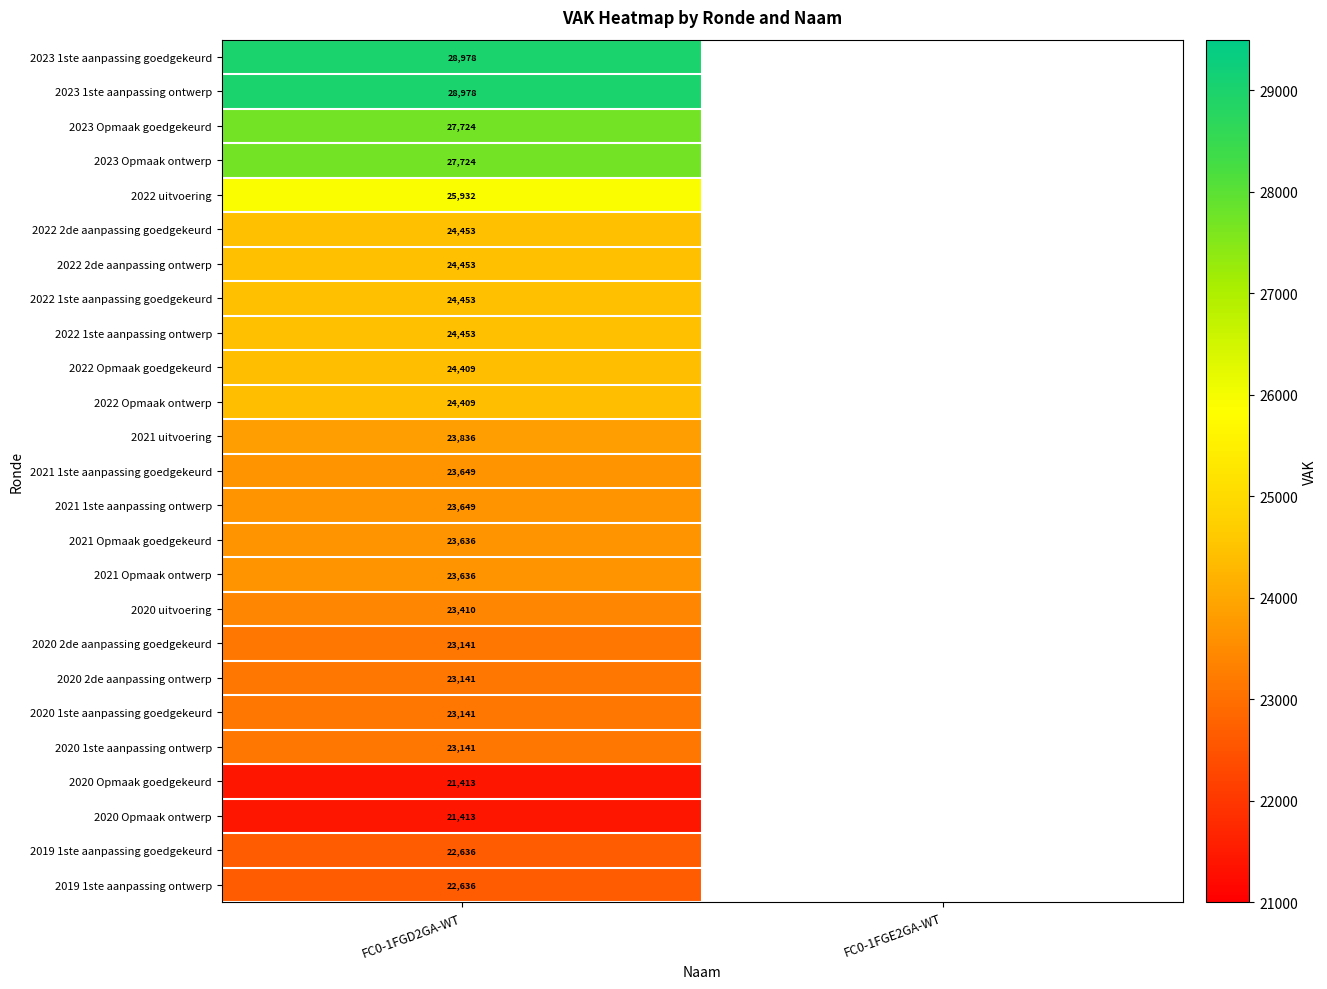

True or false: 2020 Opmaak goedgekeurd has a value of 21413 at FC0-1FGD2GA-WT.

True